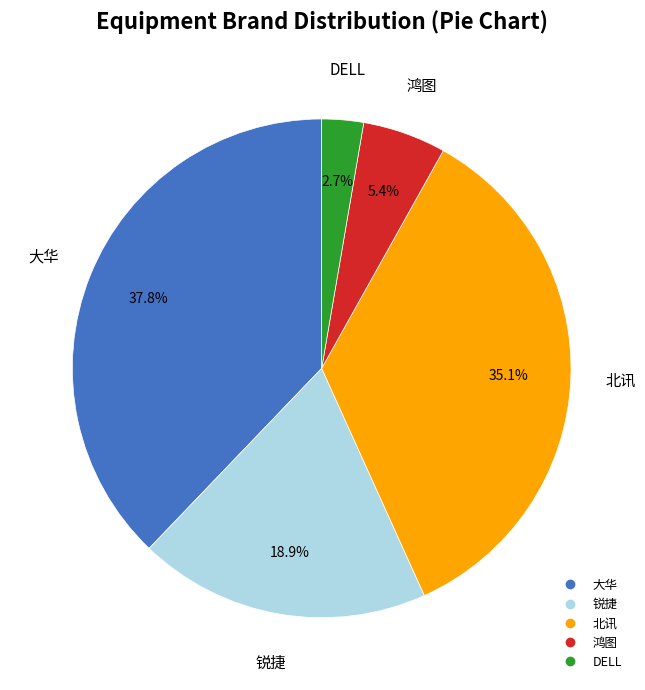

Is there a majority slice in this chart?

No